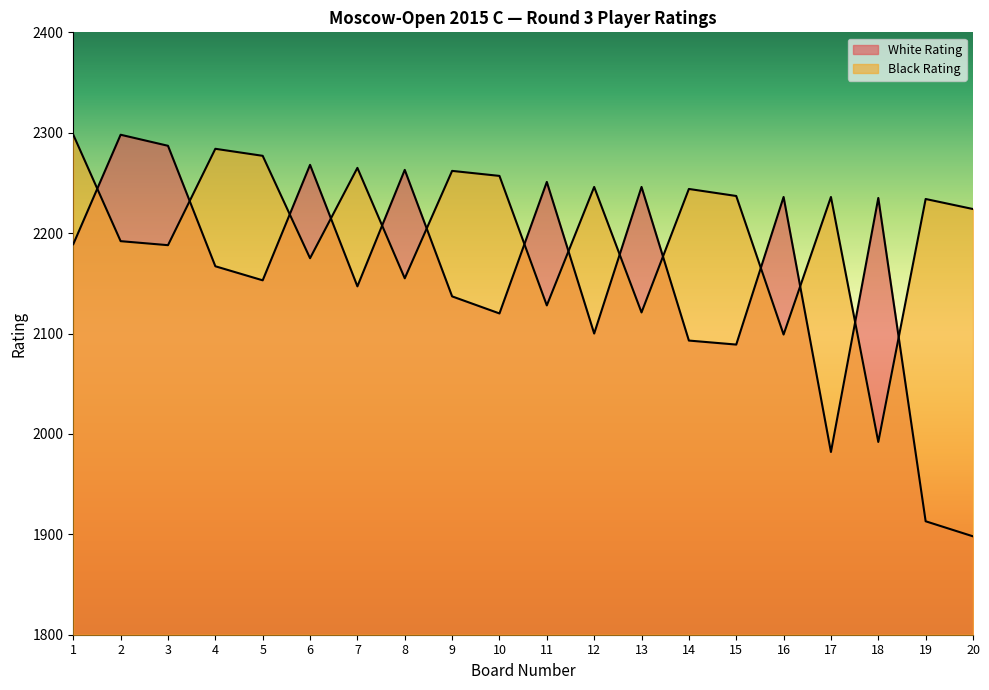

What is the maximum value shown in the chart?

2298